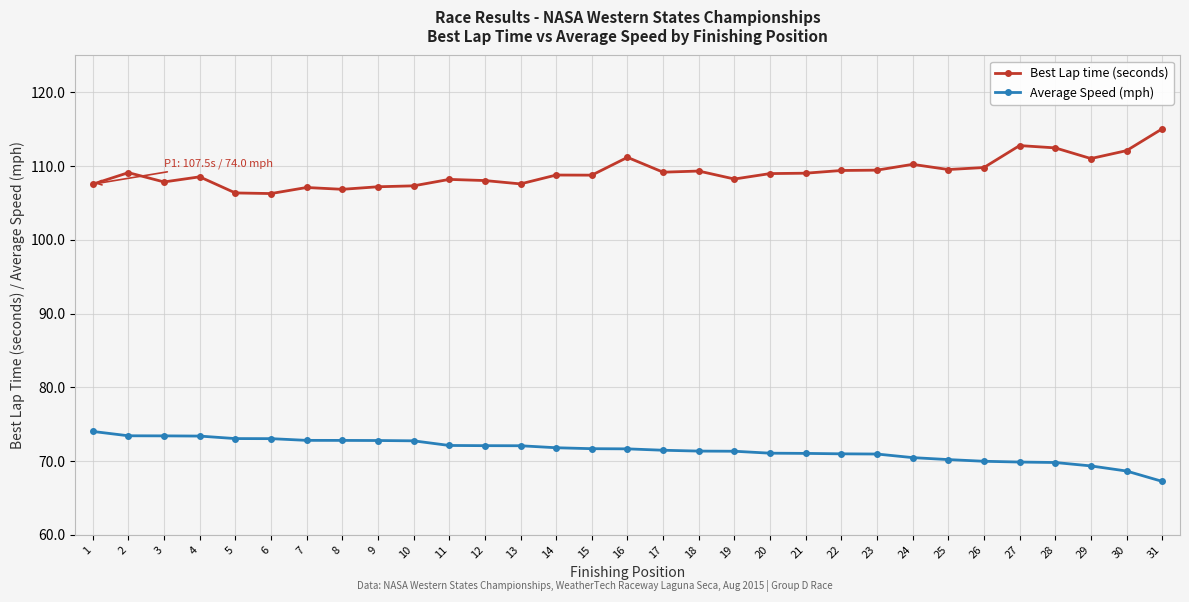

Which category has the highest value in the Average Speed (mph) series?

1